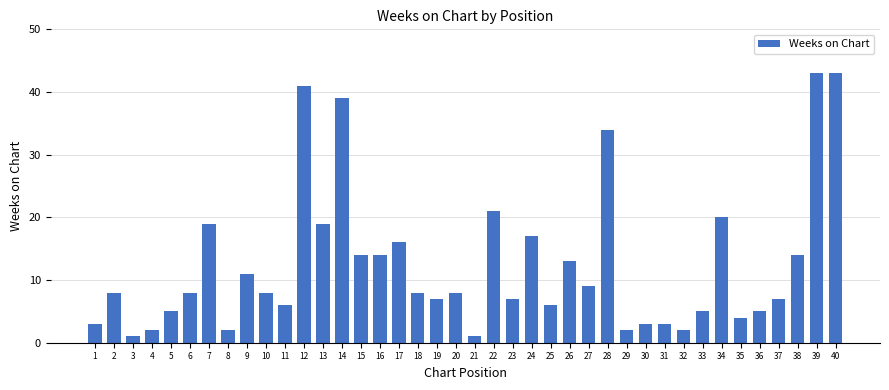

What is the value of the 23rd bar from the left?

7